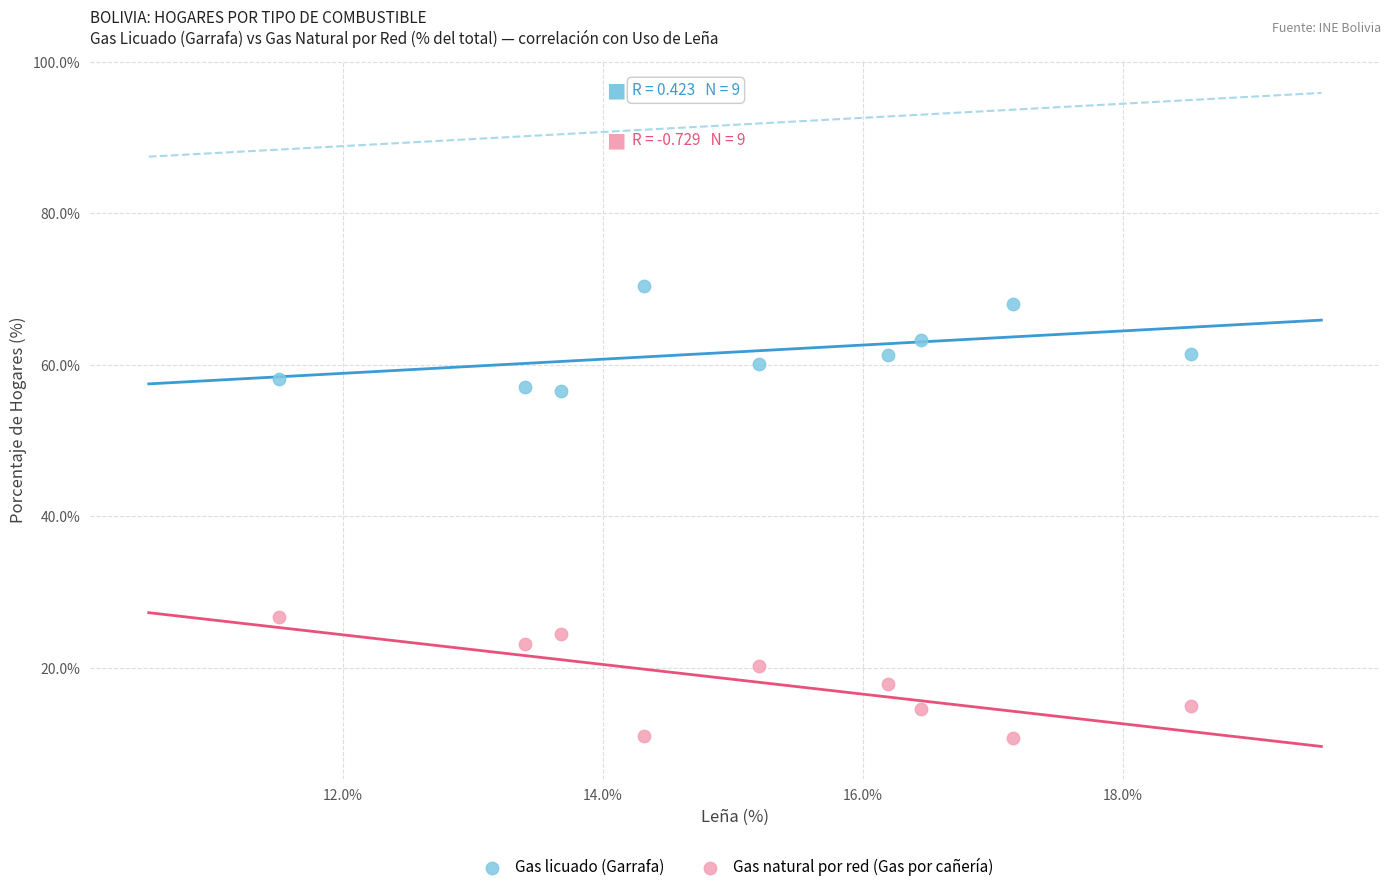

Which series contains the lowest Y value?

Gas natural por red (Gas por cañería)